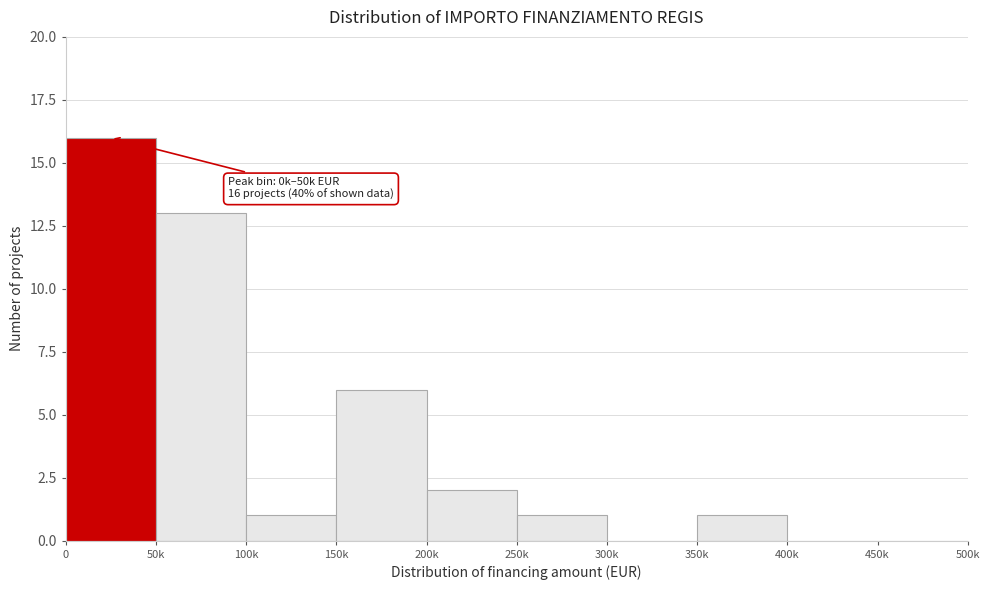

Reading left to right, list all the values displayed in this chart.

0=16	50k=13	100k=1	150k=6	200k=2	250k=1	300k=0	350k=1	400k=0	450k=0